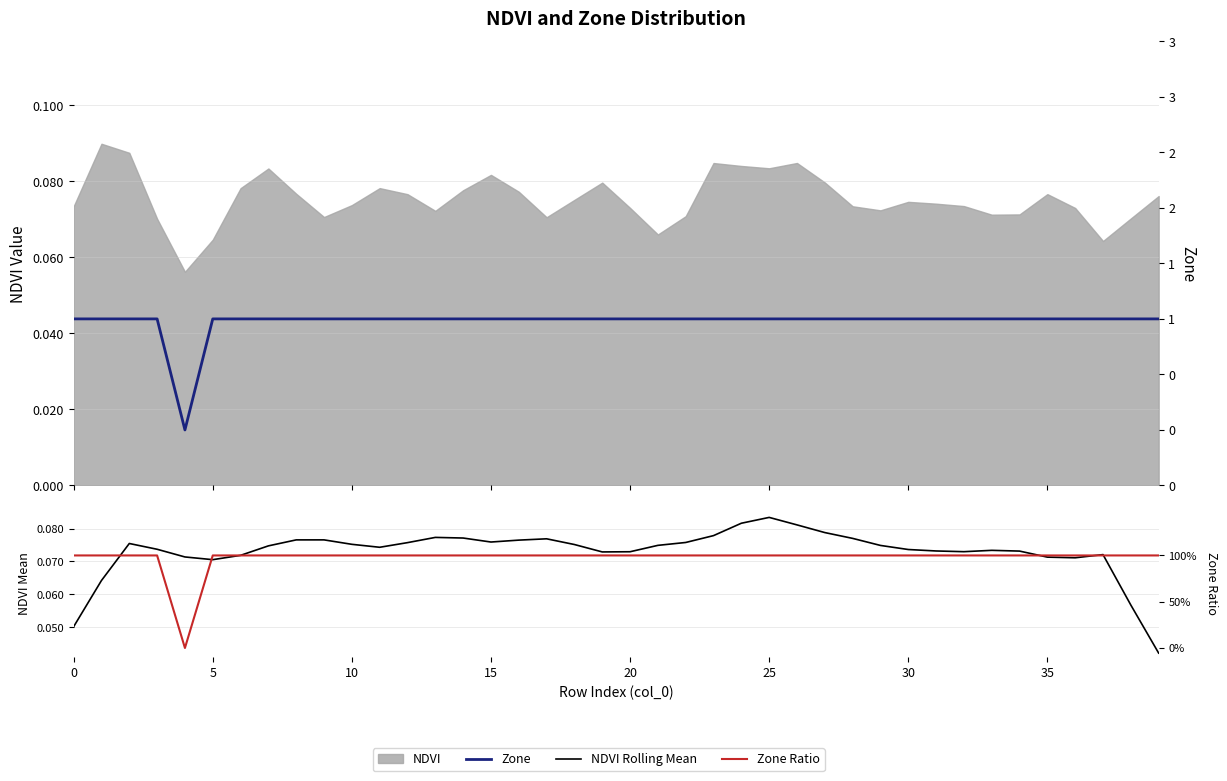

At how many categories does at least one series exceed 0?

40